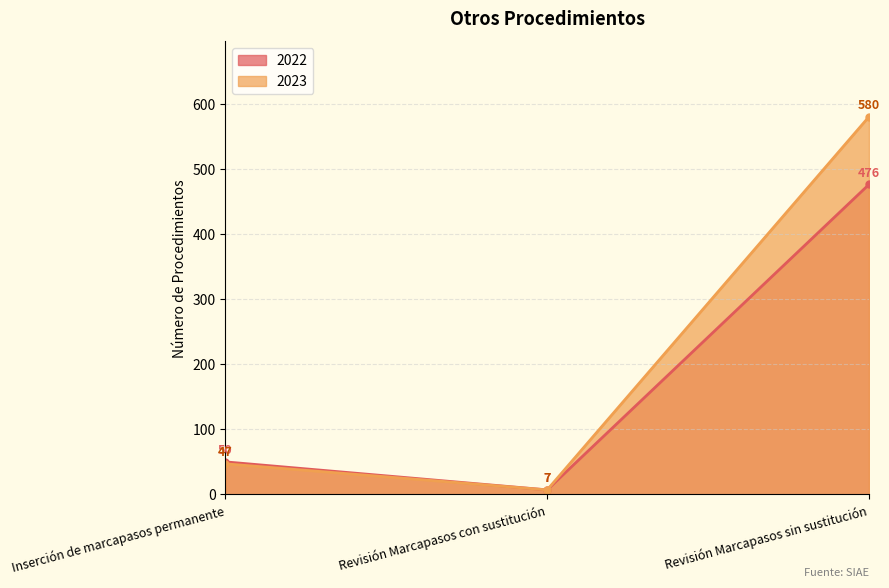

Does the chart have visible grid lines?

Yes